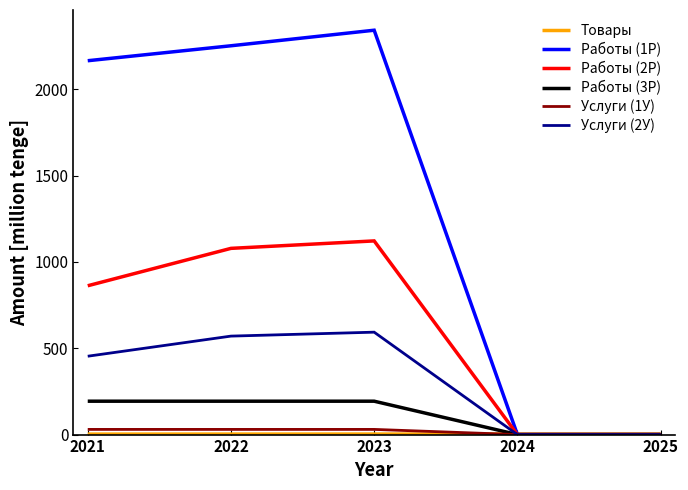

True or false: Услуги (1У) has more than 2 points higher than both neighbors.

False